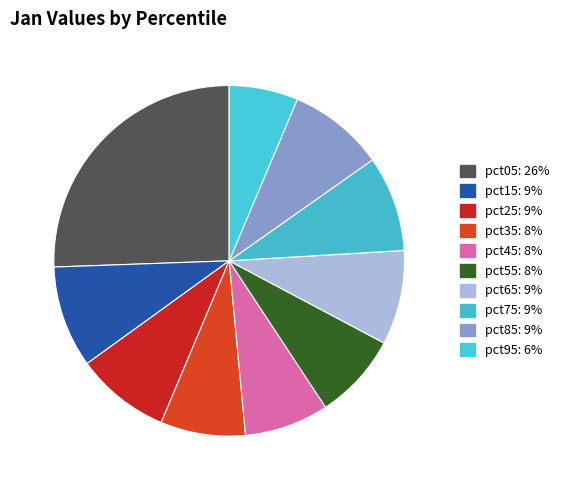

Between pct75 and pct65, which is larger?

pct75